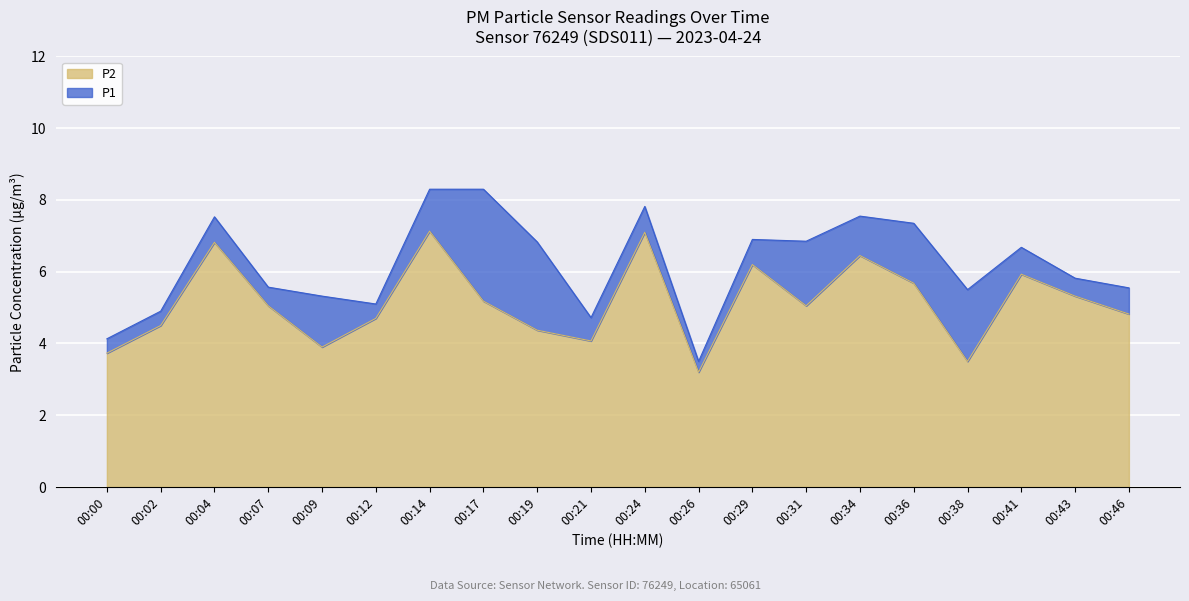

True or false: P2 and P1 intersect in this chart.

False